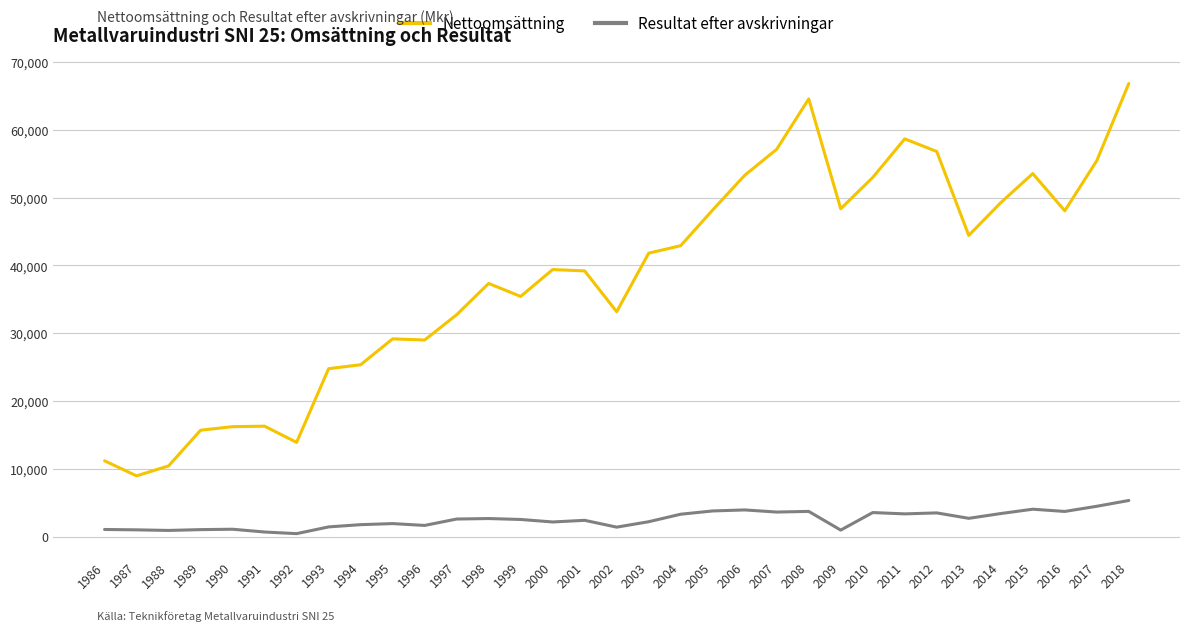

At which category is the sum across all series the highest?

2018